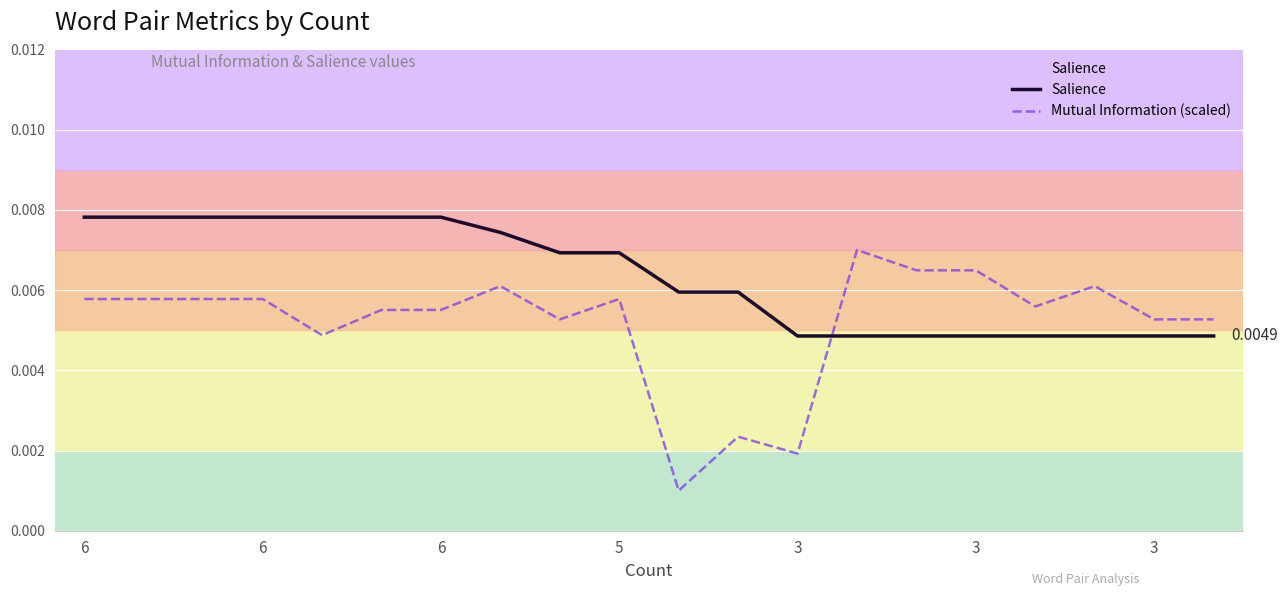

Rank the series by their maximum value, from lowest to highest.

Mutual Information (scaled), Salience